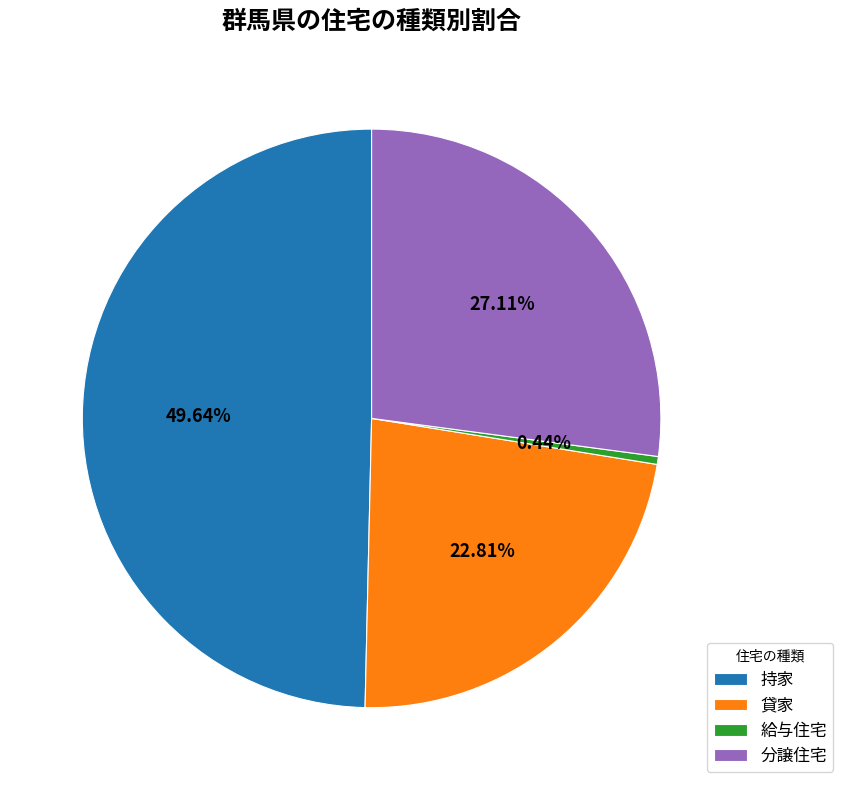

To the nearest percent, what portion does 貸家 represent?

23%